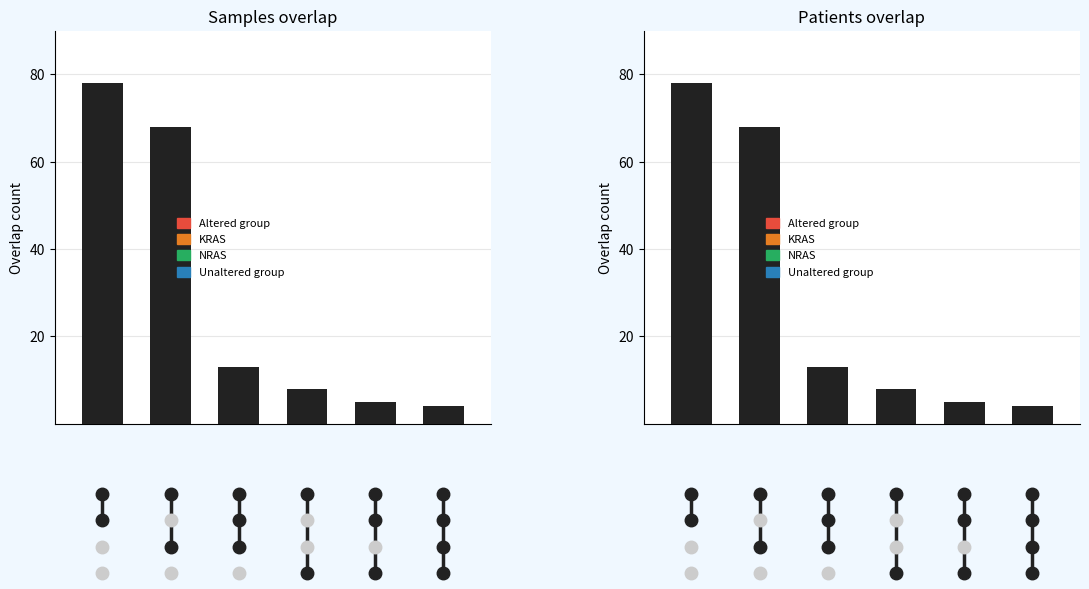

How many values are below 13?

3